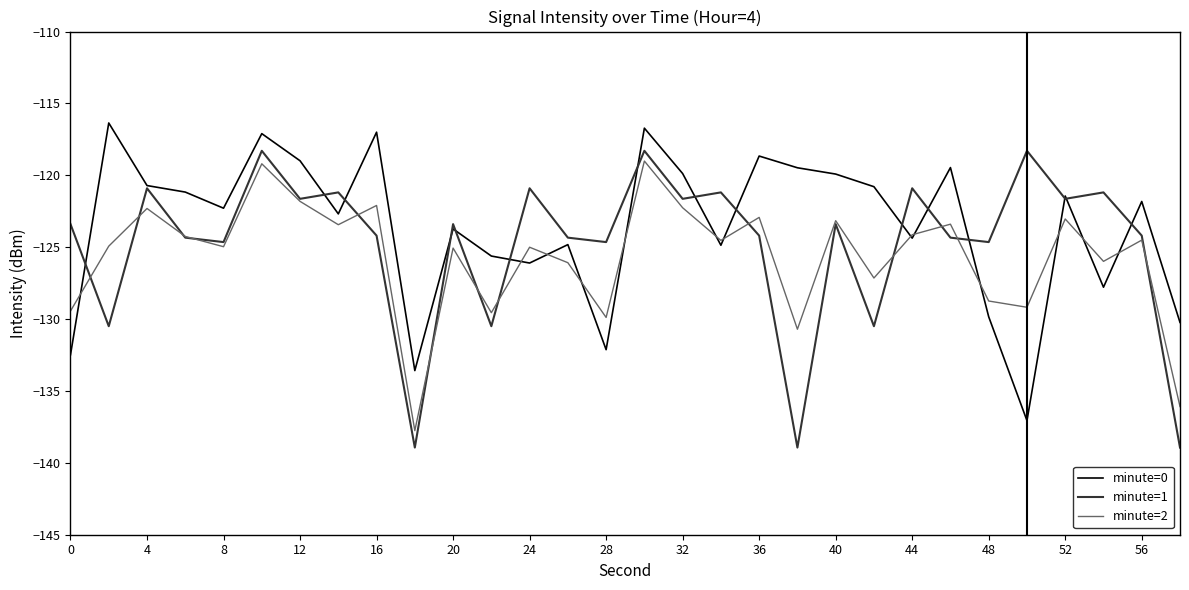

What is the greatest value displayed?

-116.4